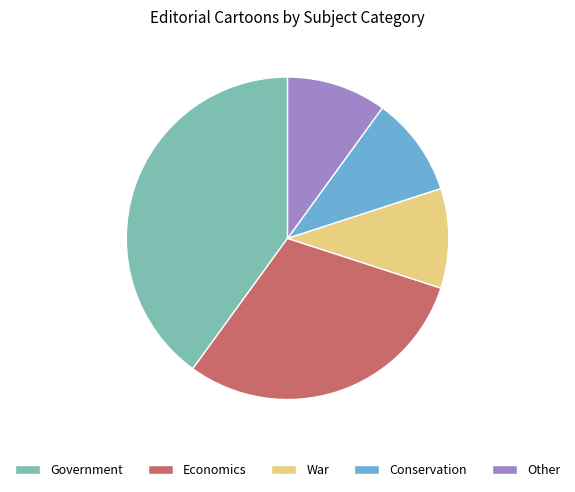

The Government slice represents 40% of the pie. True or false?

True